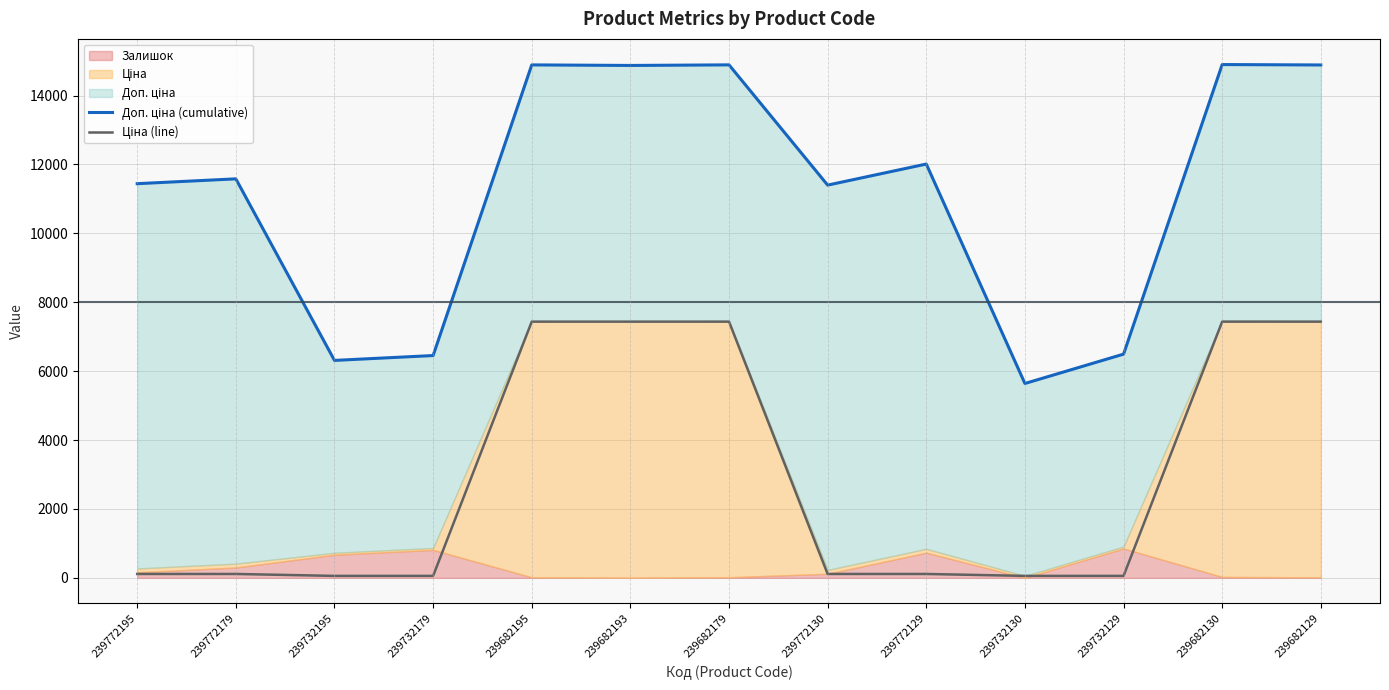

True or false: Доп. ціна (cumulative) has a value of 3514.6 at 239732179.

False